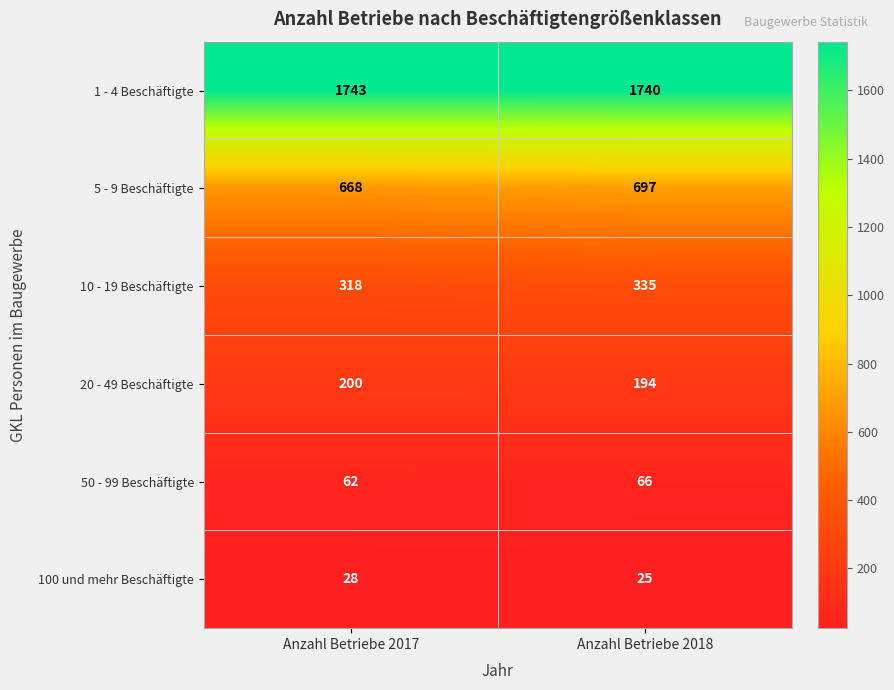

What is the greatest value displayed?

1743